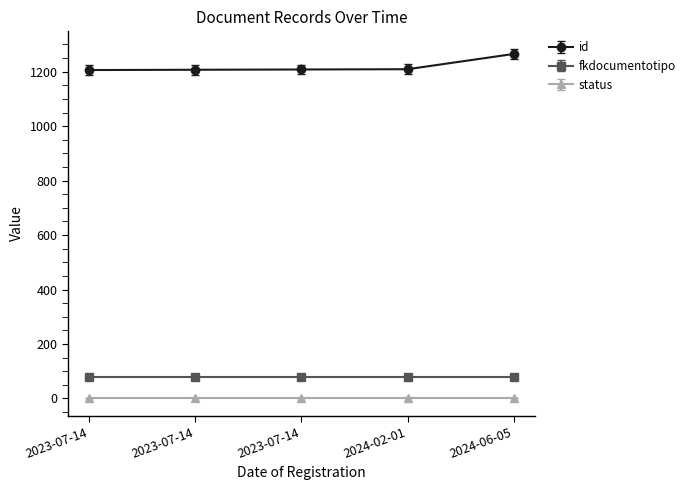

True or false: id has more than 2 points higher than both neighbors.

False